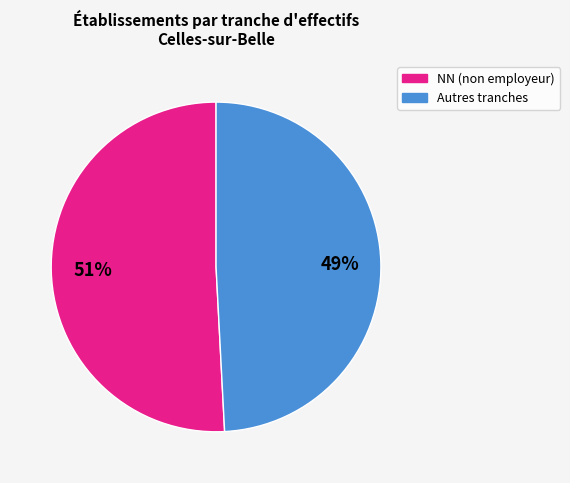

Is the sum of Autres tranches and NN (non employeur) greater than half?

Yes